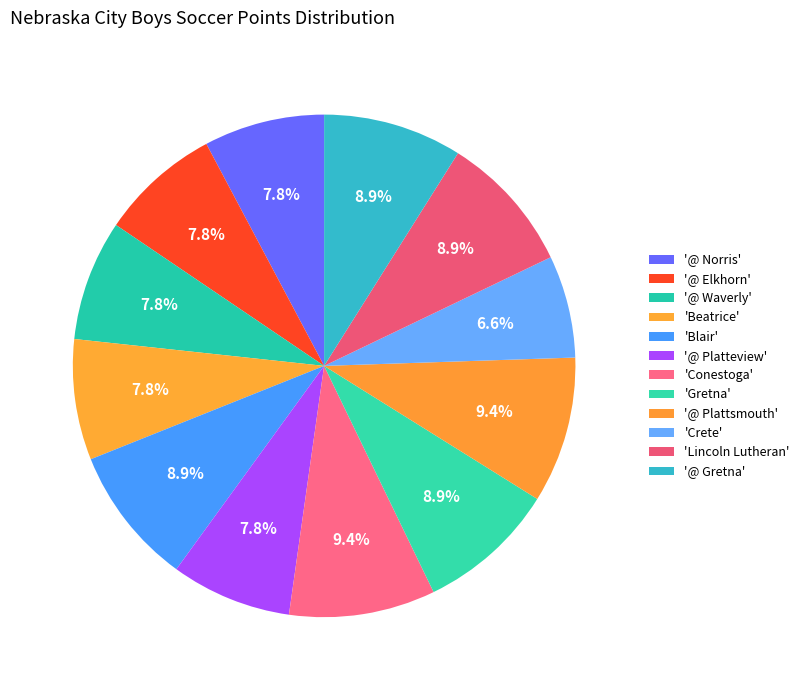

Is there a majority slice in this chart?

No